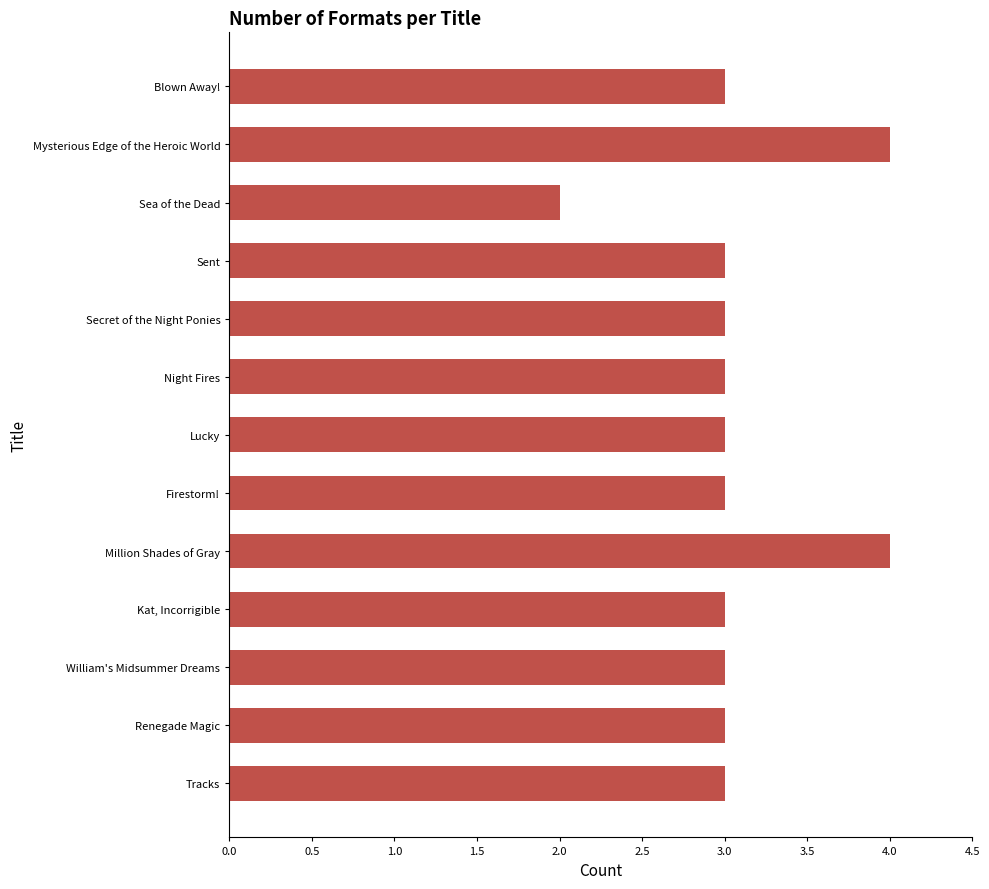

Does the chart contain any negative values?

No